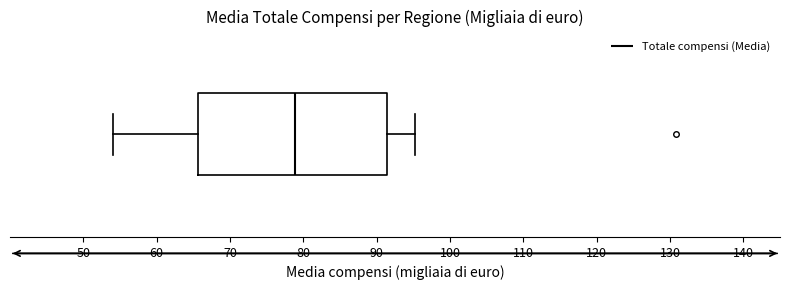

Where is the right edge of the box on the x-axis? The values are not printed on the chart, so give them approximately, as read against the axis.

91